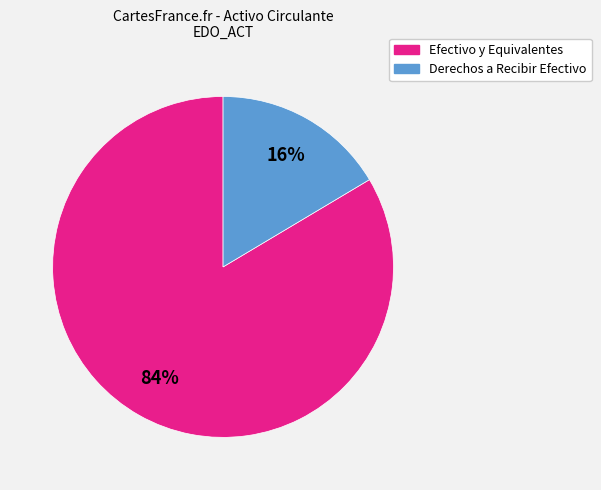

How many slices are in this pie chart?

2